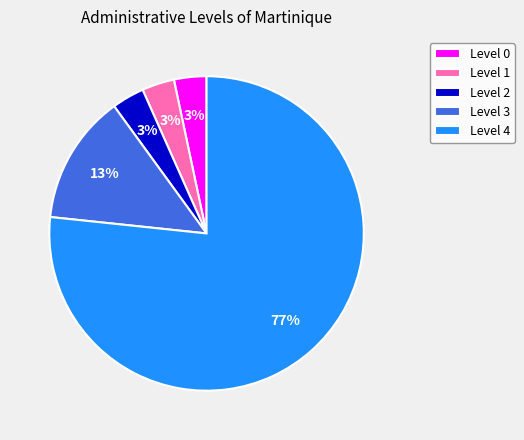

To the nearest percent, what is the average slice percentage?

20%